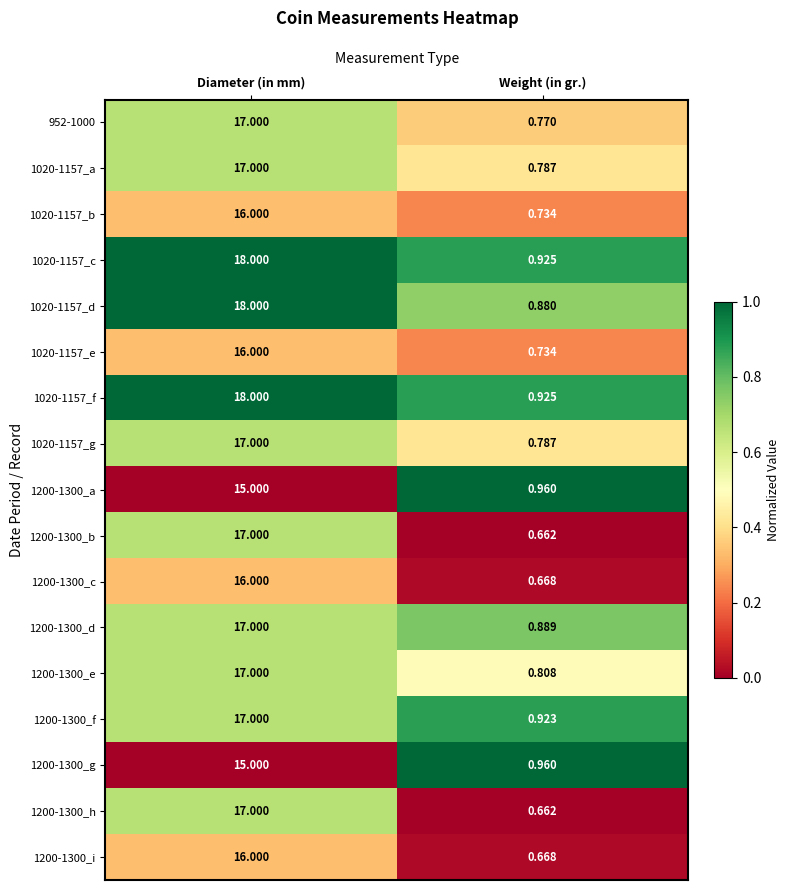

At which category is the sum across all series the highest?

Diameter (in mm)